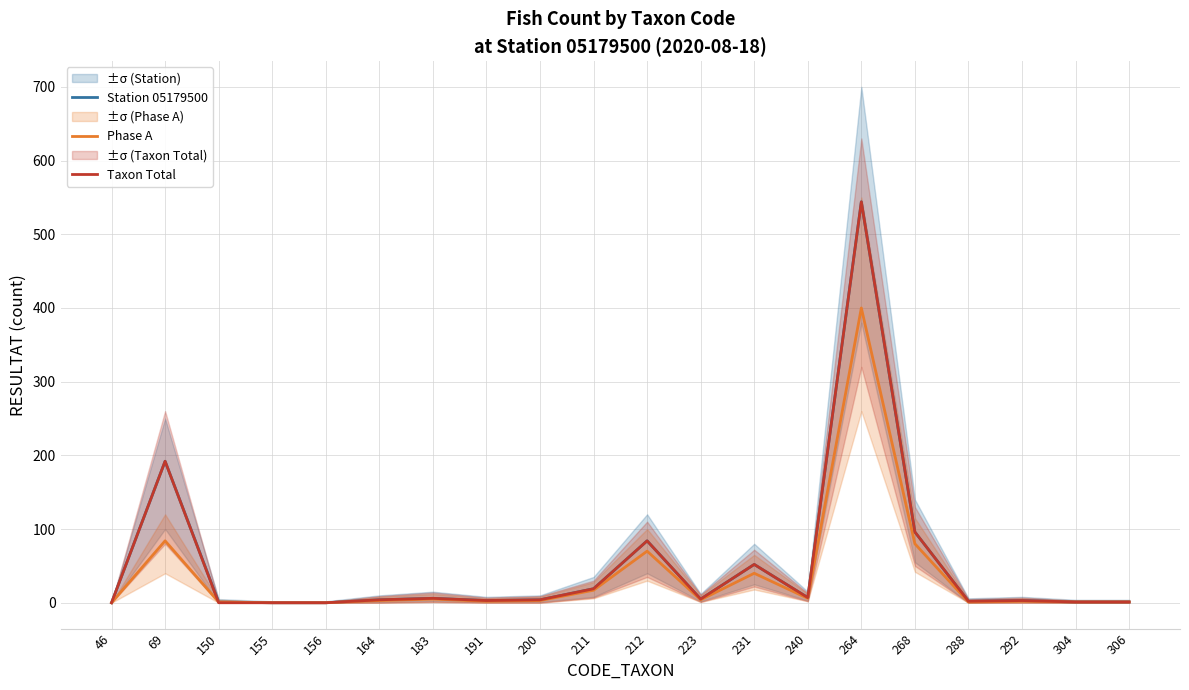

Where does the Phase A series first go above 3?

69